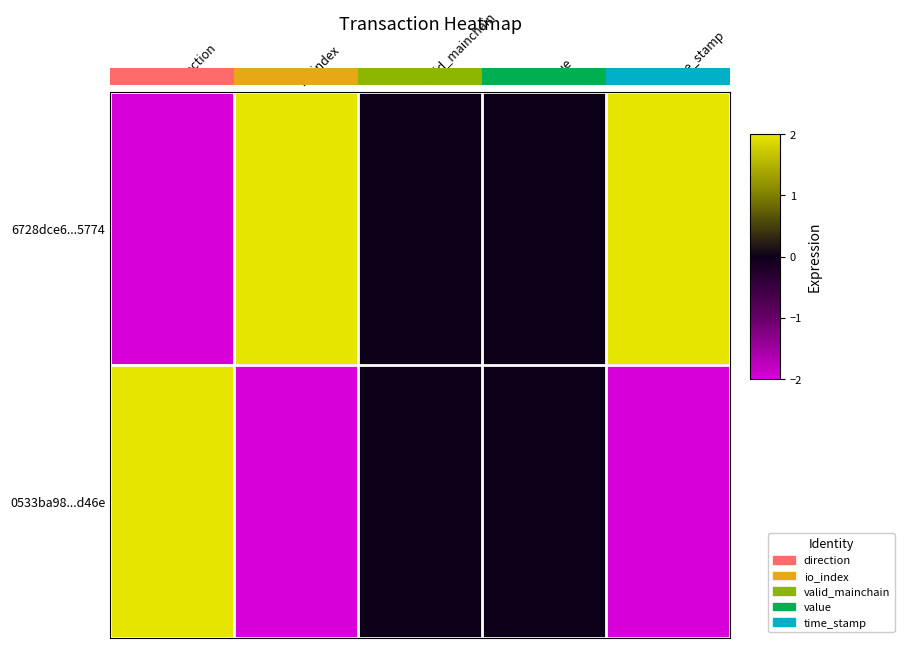

What is the approximate value of 6728dce6...5774 at time_stamp?

2